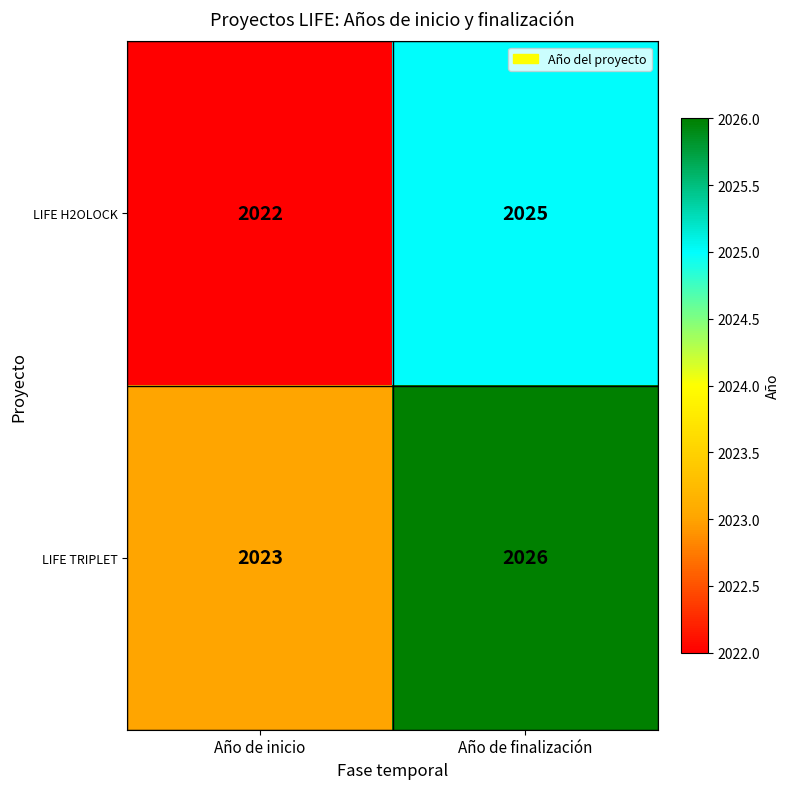

The value of LIFE TRIPLET at Año de finalización is 1001. True or false?

False